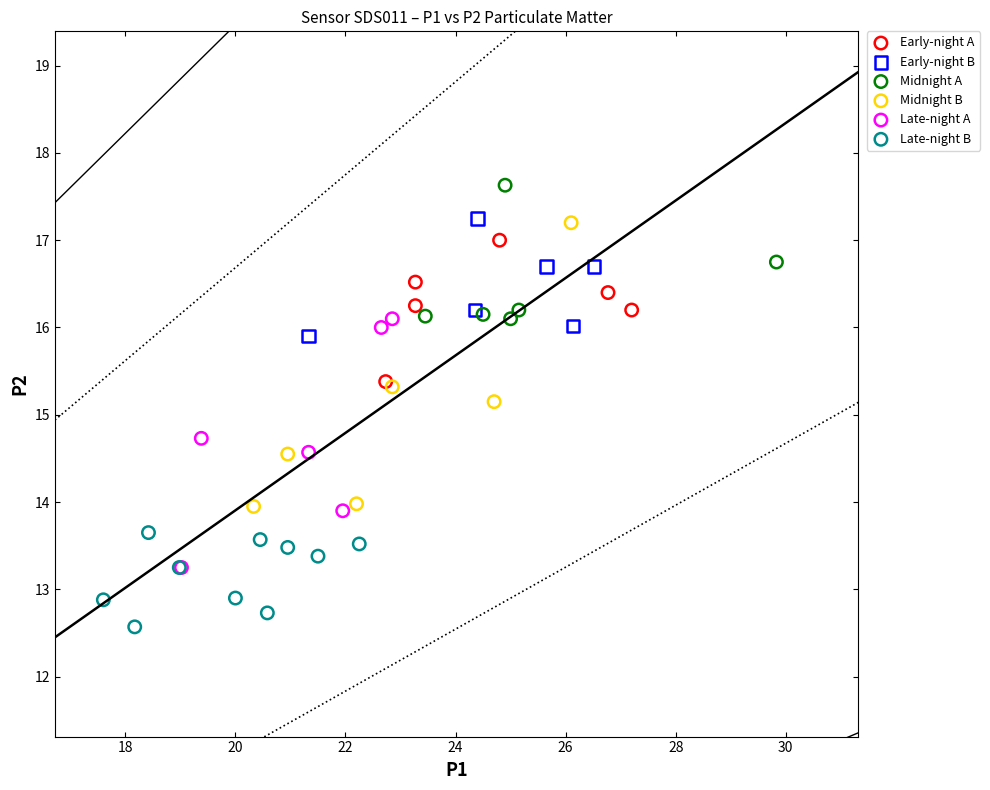

Which series reaches the minimum Y coordinate?

Late-night B